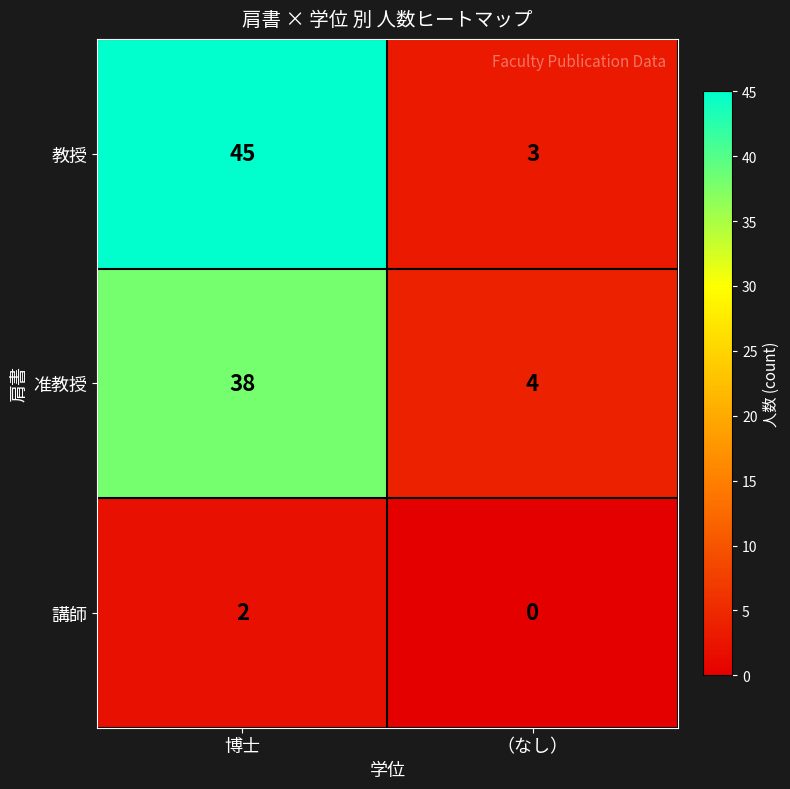

What is the difference between the highest and lowest values at （なし）?

4